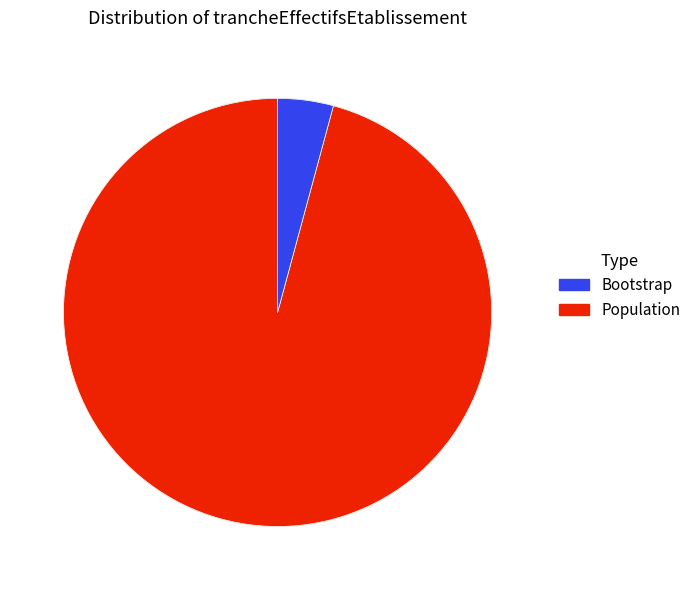

Is there a majority slice in this chart?

Yes